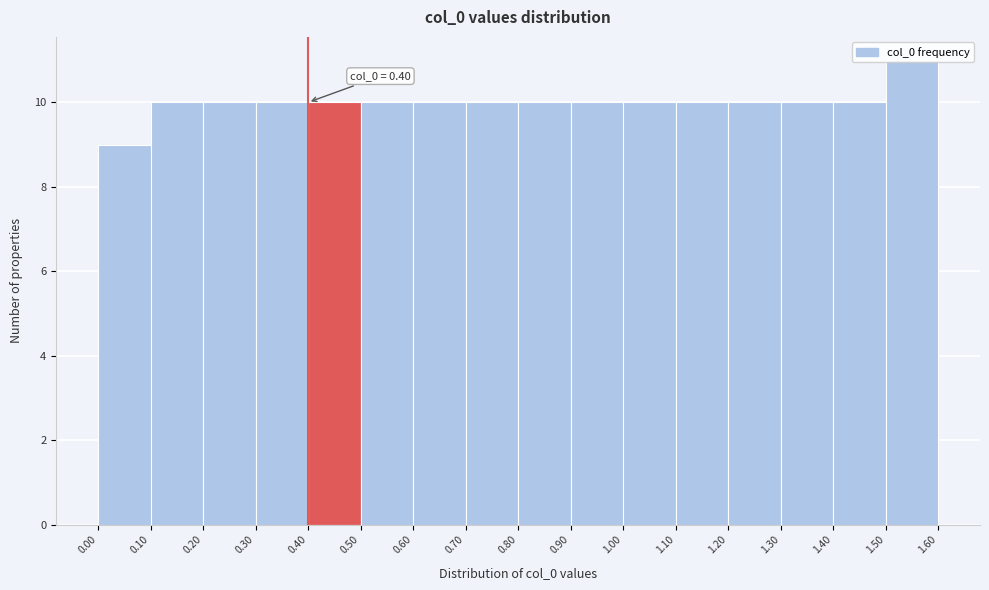

Over which range of the x-axis is the bar tallest?

1.50 to 1.60